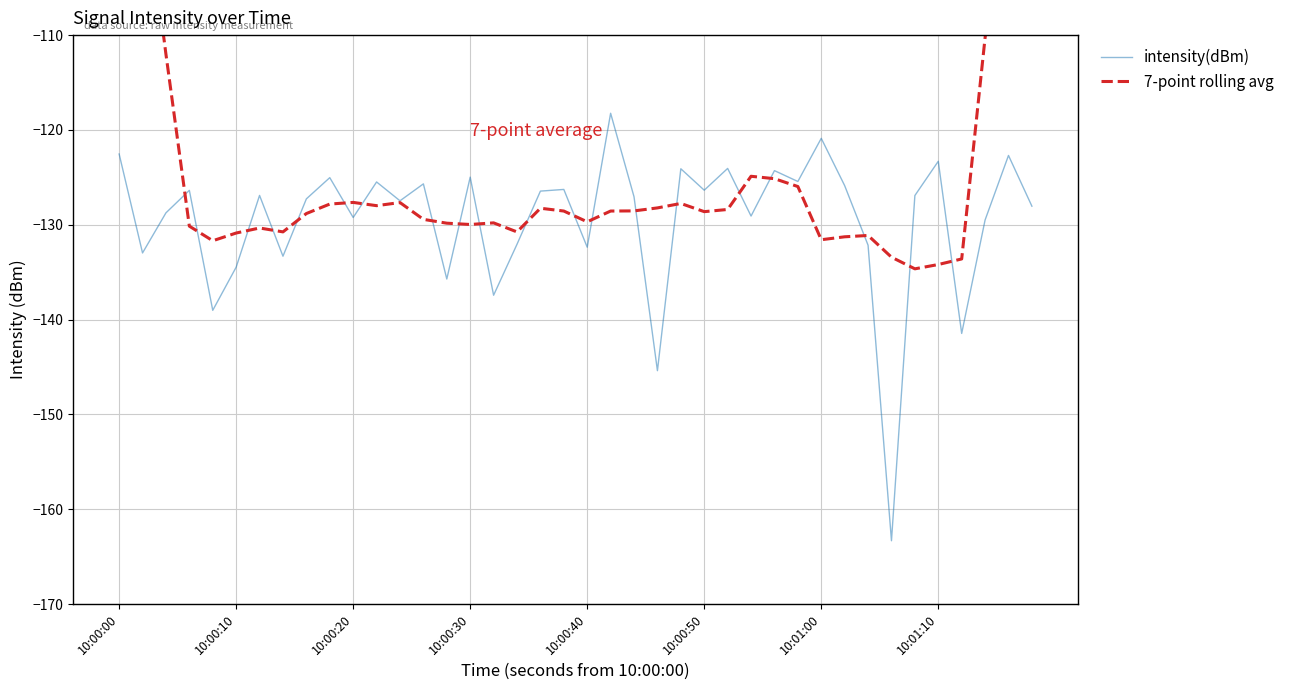

What is the minimum value for intensity(dBm)?

-163.3